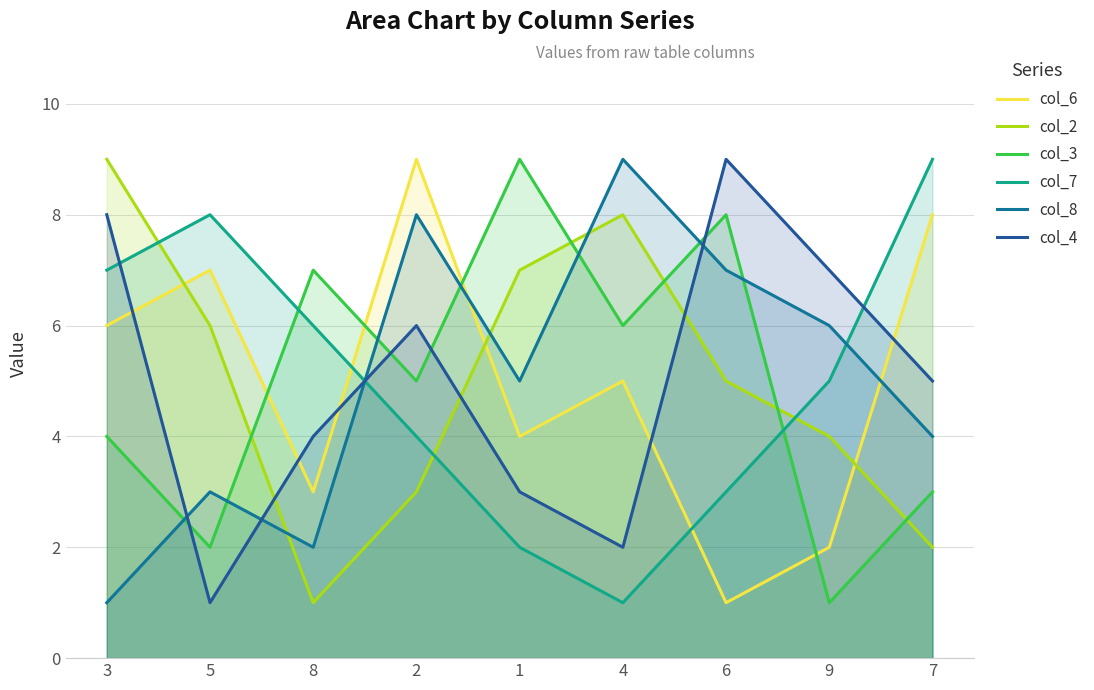

True or false: col_8 and col_4 cross at least once.

True